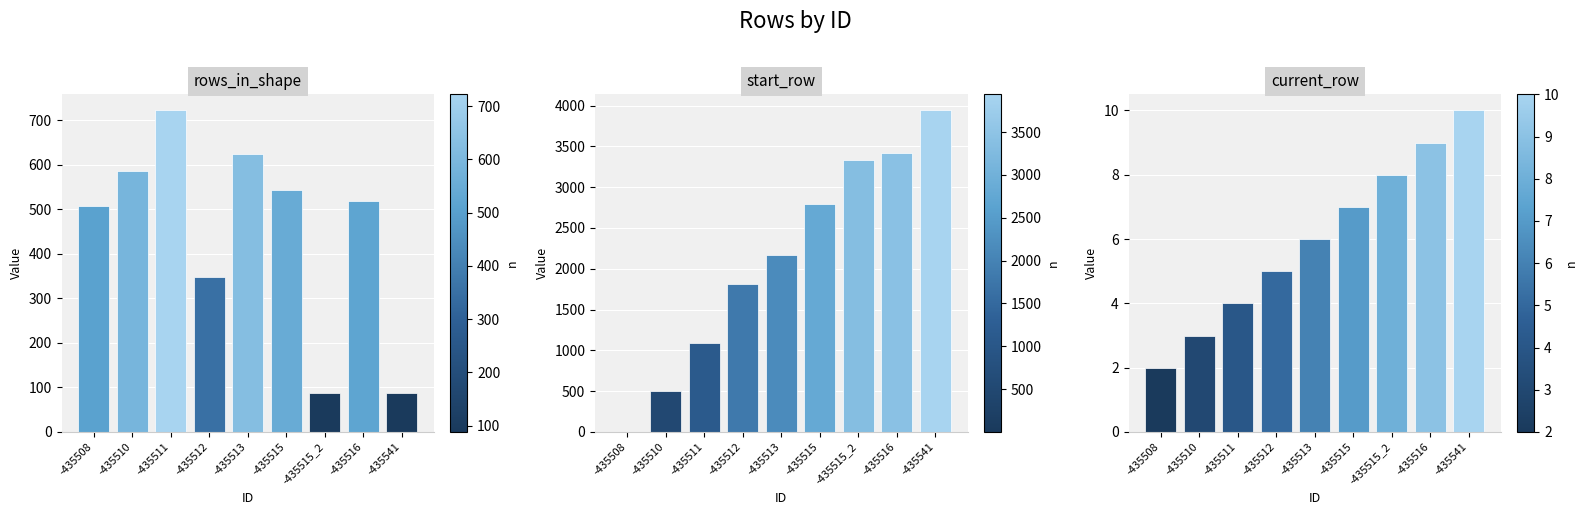

What position from the right is -435511?

7